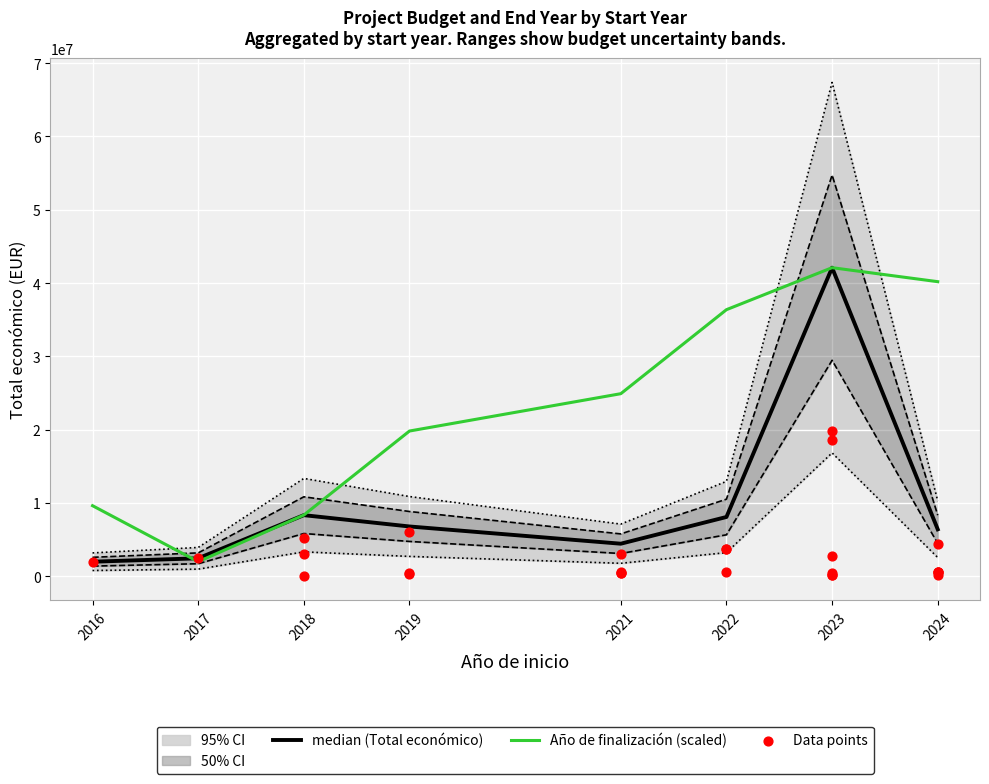

Which series reaches the maximum Y coordinate?

median (Total económico)